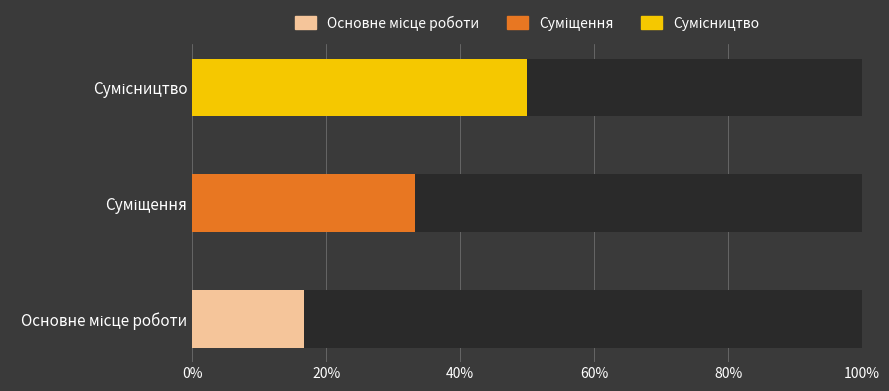

True or false: Сумісництво has a value of 0.0 at Суміщення.

True